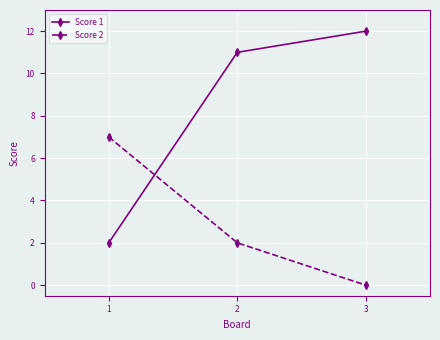

Which label corresponds to the largest value in the chart?

3